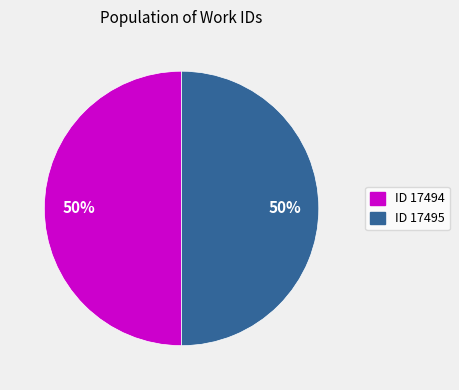

Approximately how many times larger is the value at ID 17495 compared to ID 17494?

1.0